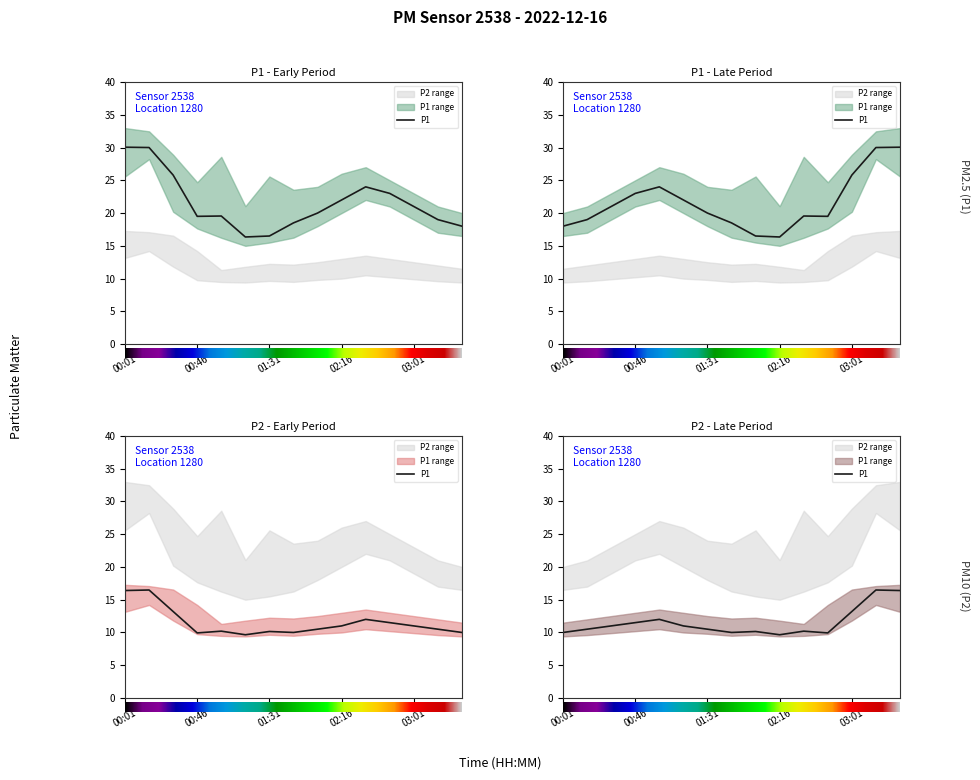

Does the chart have visible grid lines?

No